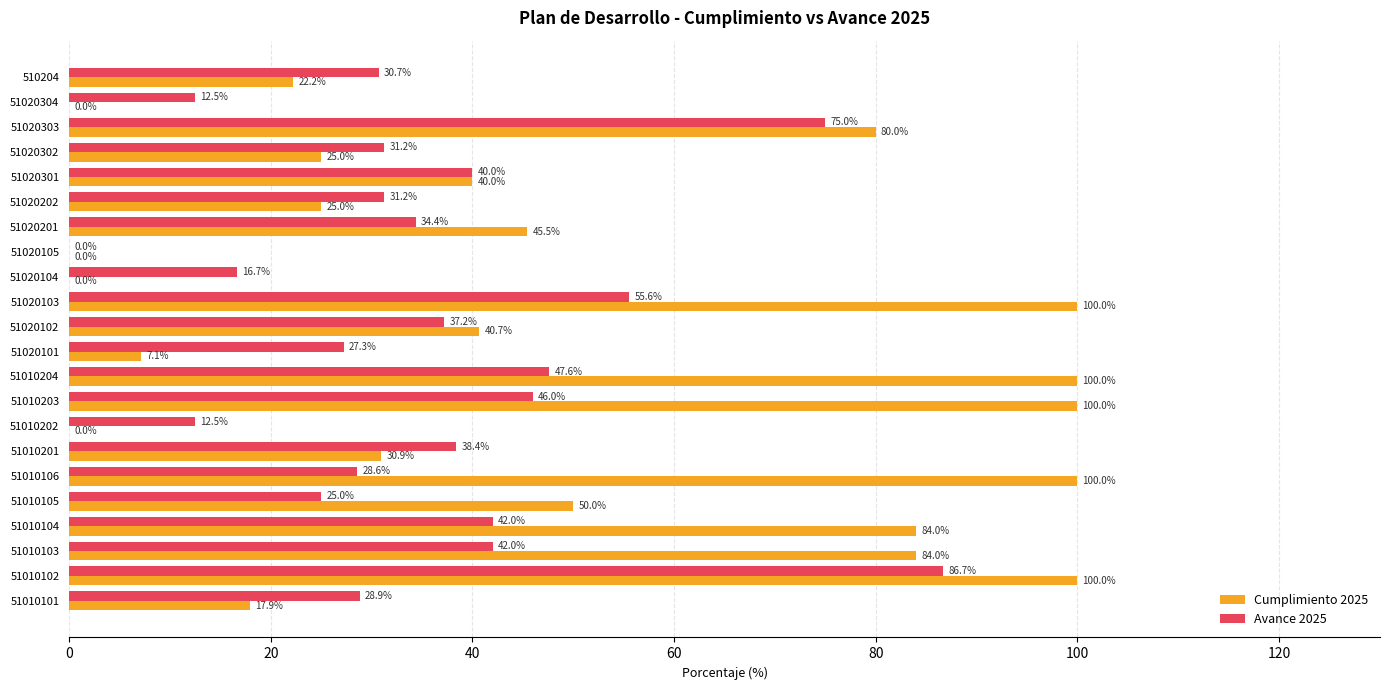

At which category is the sum across all series the highest?

51010102